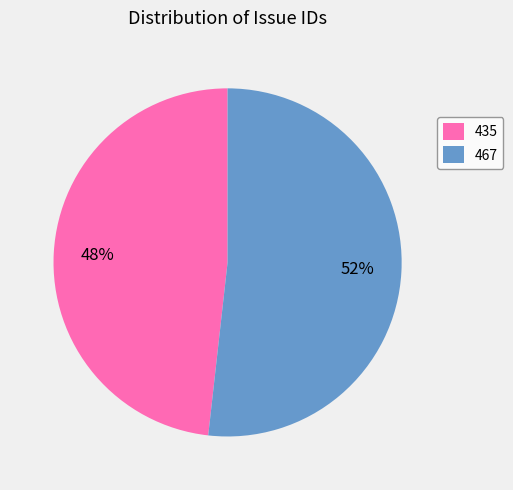

Rank the categories by value from lowest to highest.

435, 467